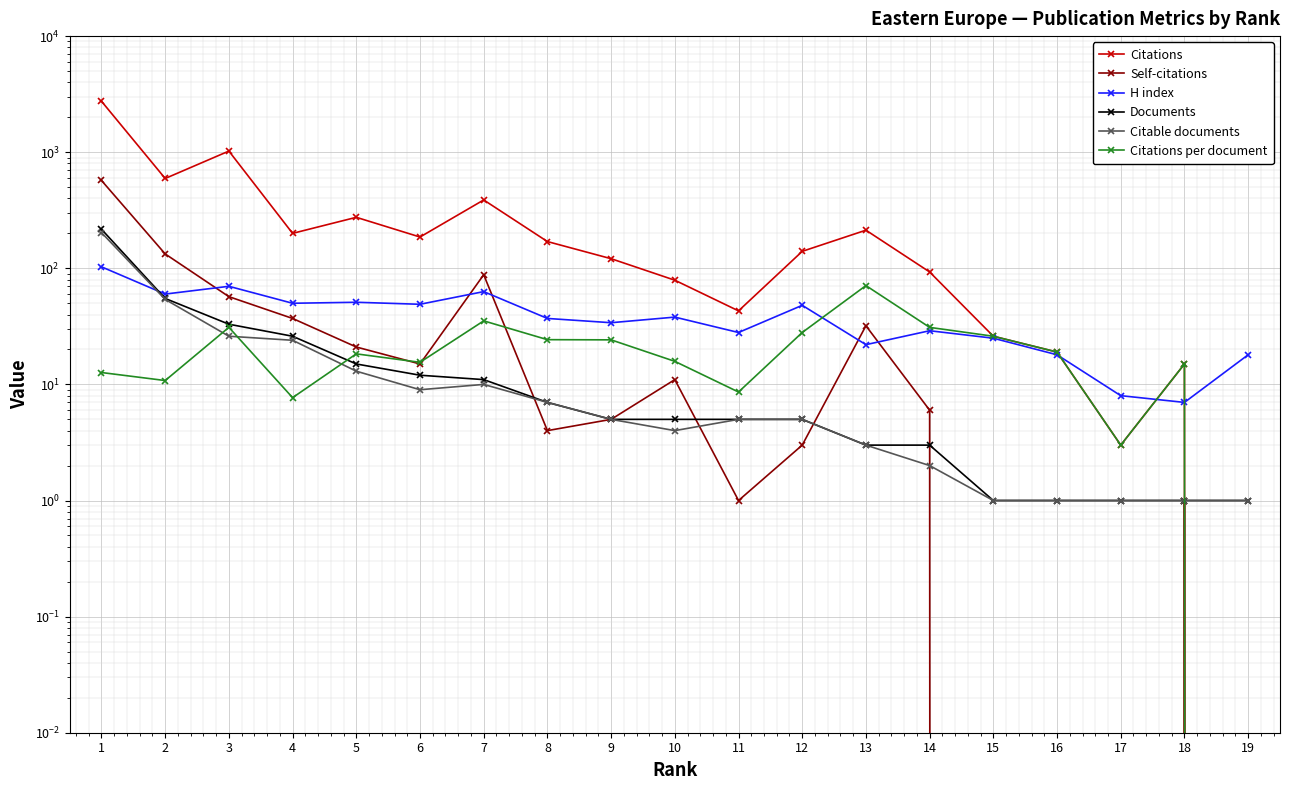

Which series has the largest total across all categories?

Citations